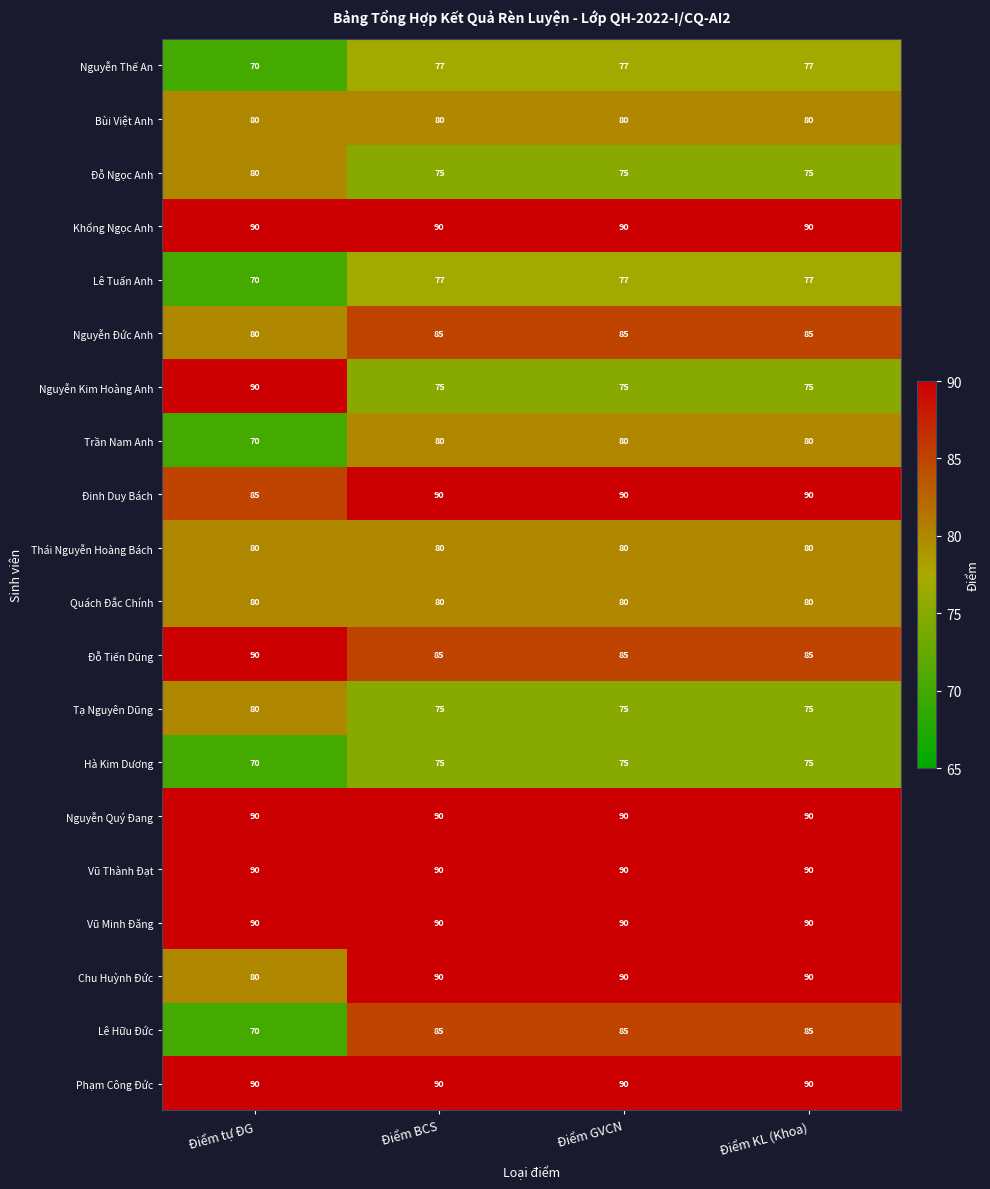

Count the Chu Huỳnh Đức values in the range 90 to 91.

3